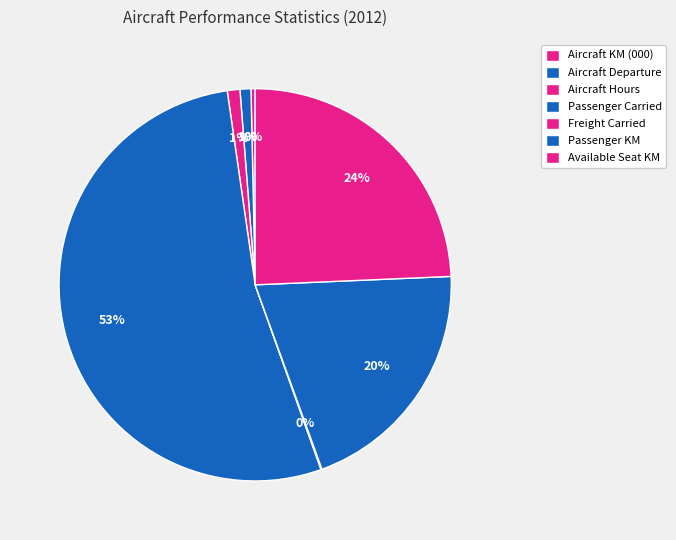

The Aircraft Departure slice represents 7% of the pie. True or false?

False